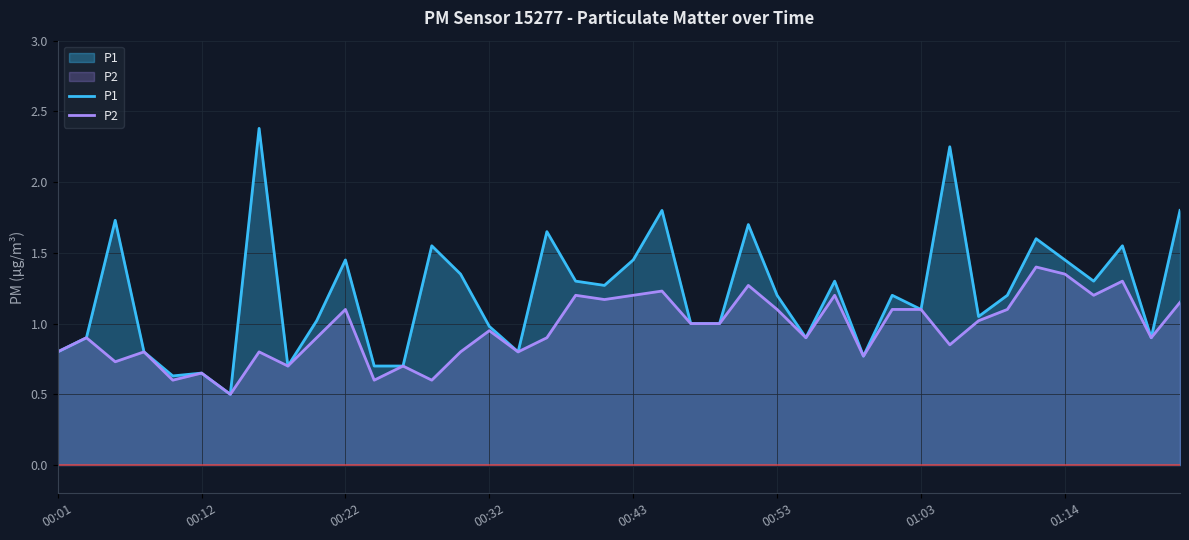

At how many categories does at least one series exceed 1?

24